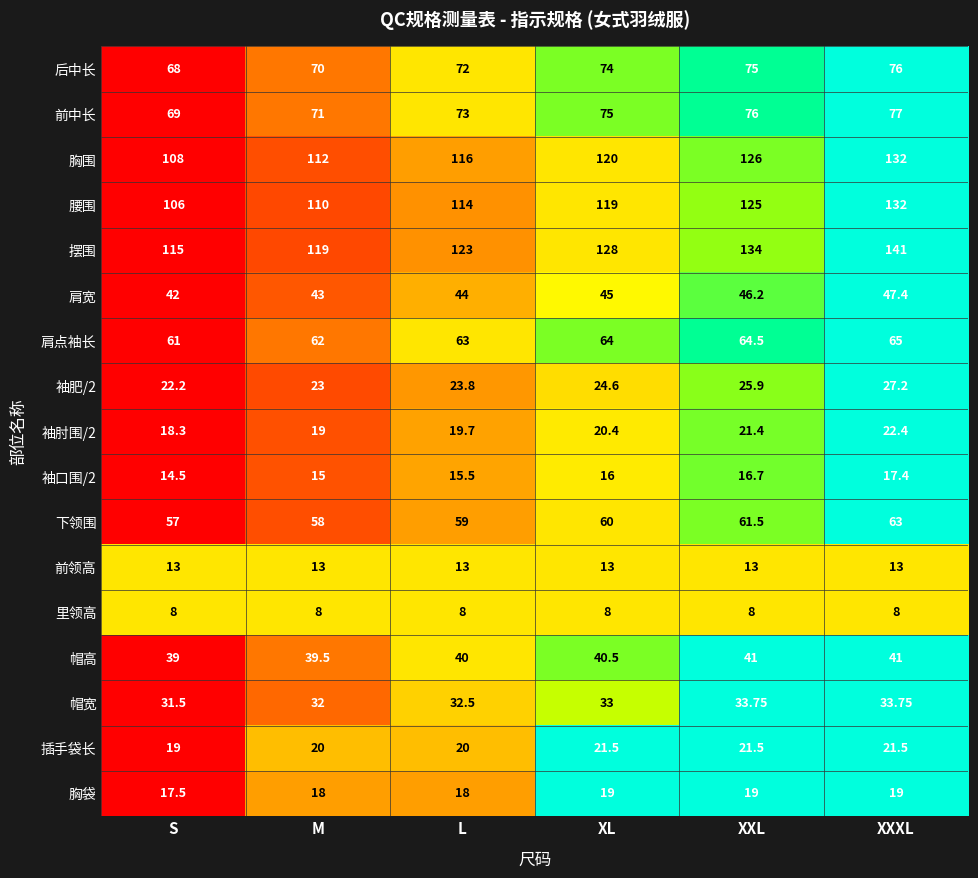

Which series has the largest total across all categories?

摆围